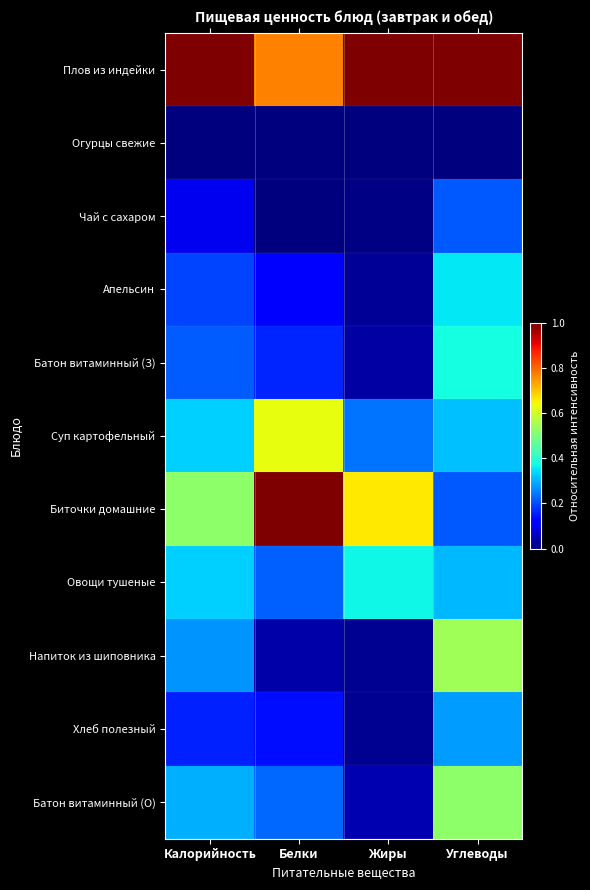

Reading right to left, transcribe all the data shown in this chart.

Плов из индейки: Углеводы=1.0	Жиры=1.0	Белки=0.8	Калорийность=1.0
Огурцы свежие: Углеводы=0.0	Жиры=0.0	Белки=0.0	Калорийность=0.0
Чай с сахаром: Углеводы=0.2	Жиры=0.0	Белки=0.0	Калорийность=0.1
Апельсин: Углеводы=0.4	Жиры=0.0	Белки=0.1	Калорийность=0.2
Батон витаминный (З): Углеводы=0.4	Жиры=0.0	Белки=0.2	Калорийность=0.2
Суп картофельный: Углеводы=0.3	Жиры=0.2	Белки=0.6	Калорийность=0.3
Биточки домашние: Углеводы=0.2	Жиры=0.7	Белки=1.0	Калорийность=0.5
Овощи тушеные: Углеводы=0.3	Жиры=0.4	Белки=0.2	Калорийность=0.3
Напиток из шиповника: Углеводы=0.5	Жиры=0.0	Белки=0.0	Калорийность=0.3
Хлеб полезный: Углеводы=0.3	Жиры=0.0	Белки=0.1	Калорийность=0.2
Батон витаминный (О): Углеводы=0.5	Жиры=0.0	Белки=0.2	Калорийность=0.3